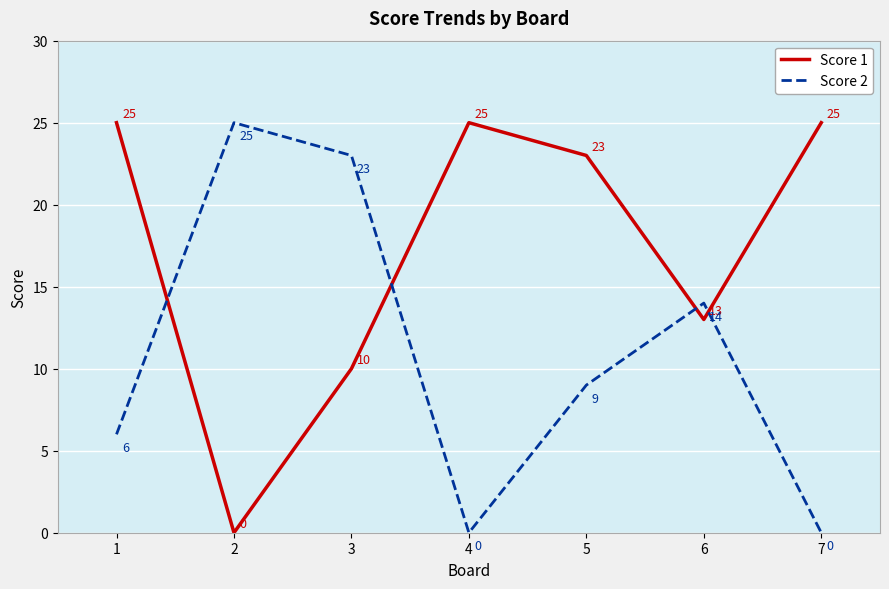

How many lines are shown in the chart?

2